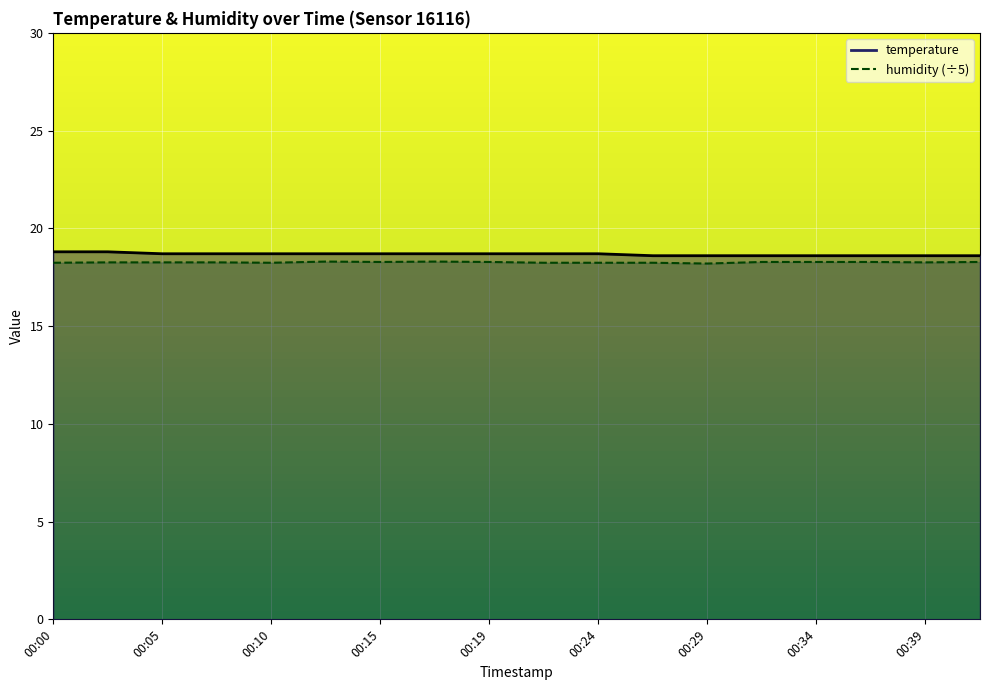

What is the spread (max minus min) of values at 00:15?

0.4